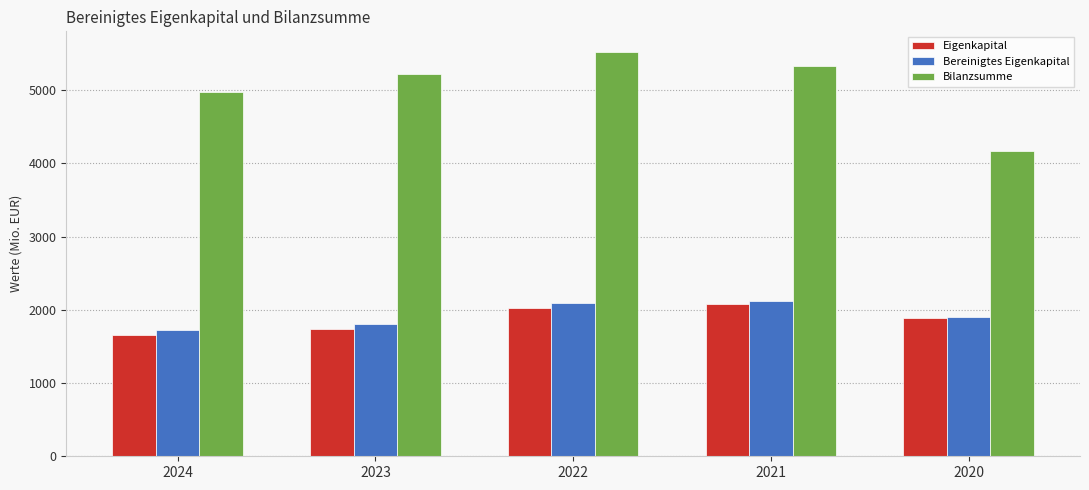

Which series has the largest total across all categories?

Bilanzsumme